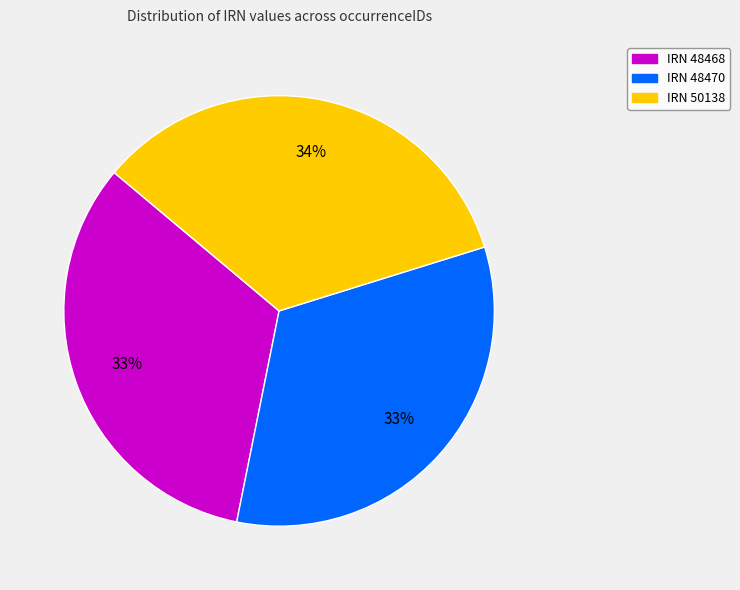

To the nearest percent, what is the difference between the largest and smallest slice percentages?

1%